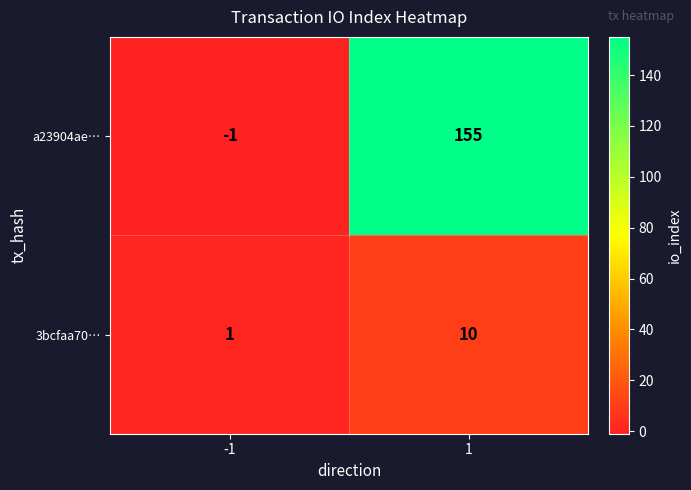

What is the greatest value displayed?

155